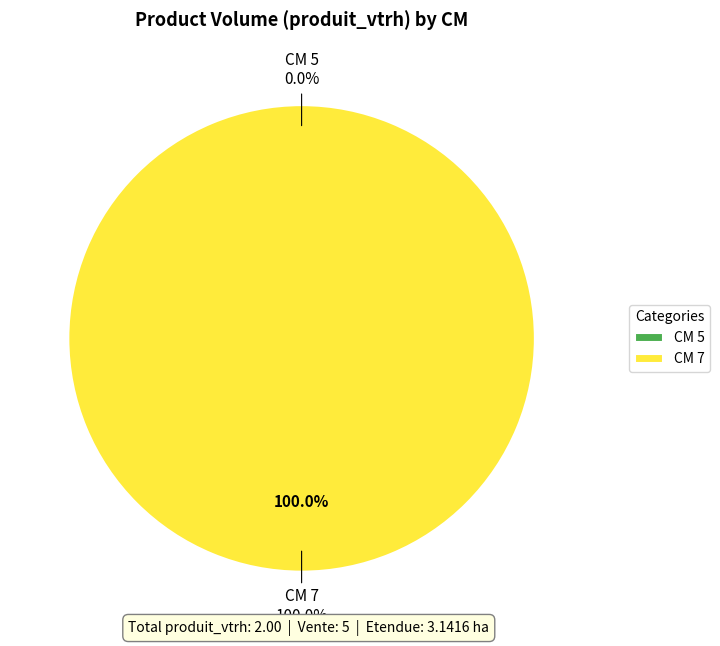

To the nearest percent, what percentage of the pie is 7?

100%